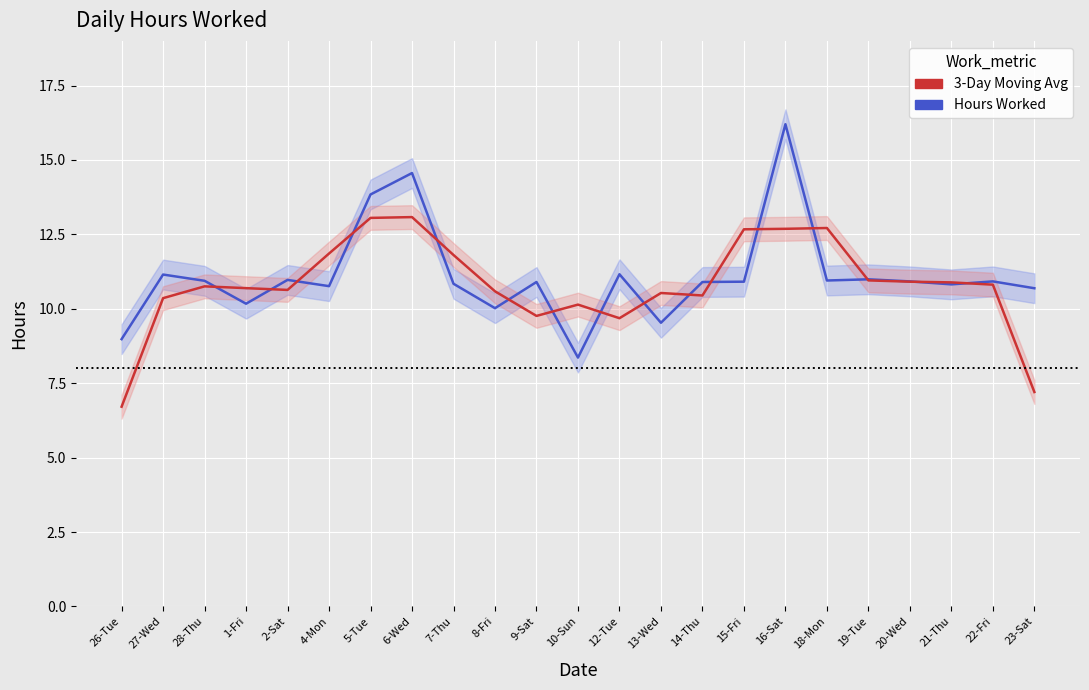

What are all the series names shown in the legend?

Hours Worked, 3-Day Moving Avg